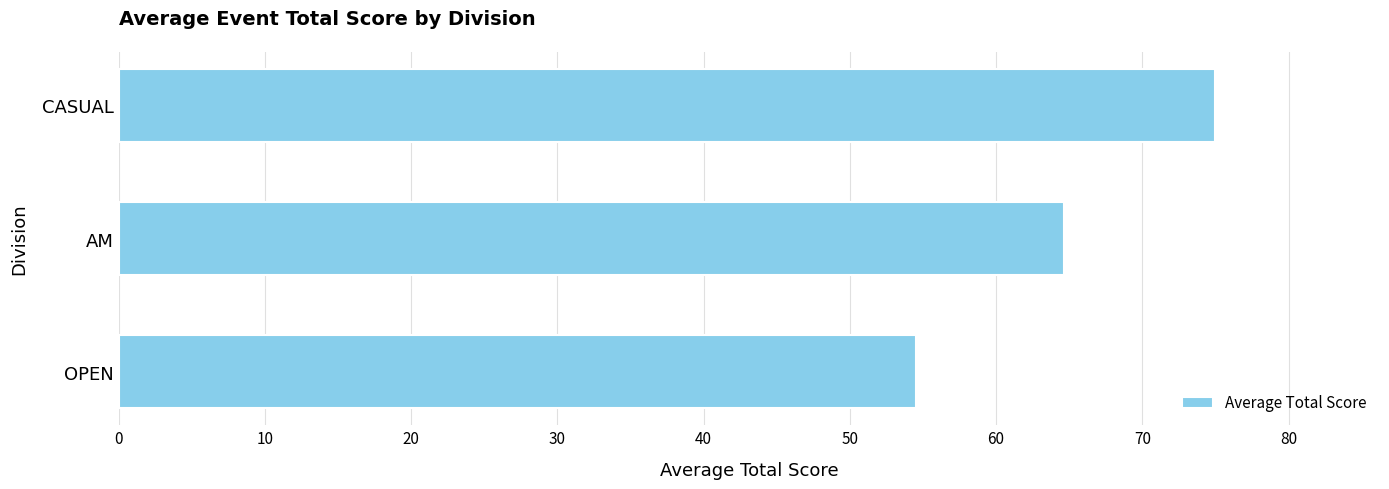

Is it true that the value at CASUAL is 75.0?

True